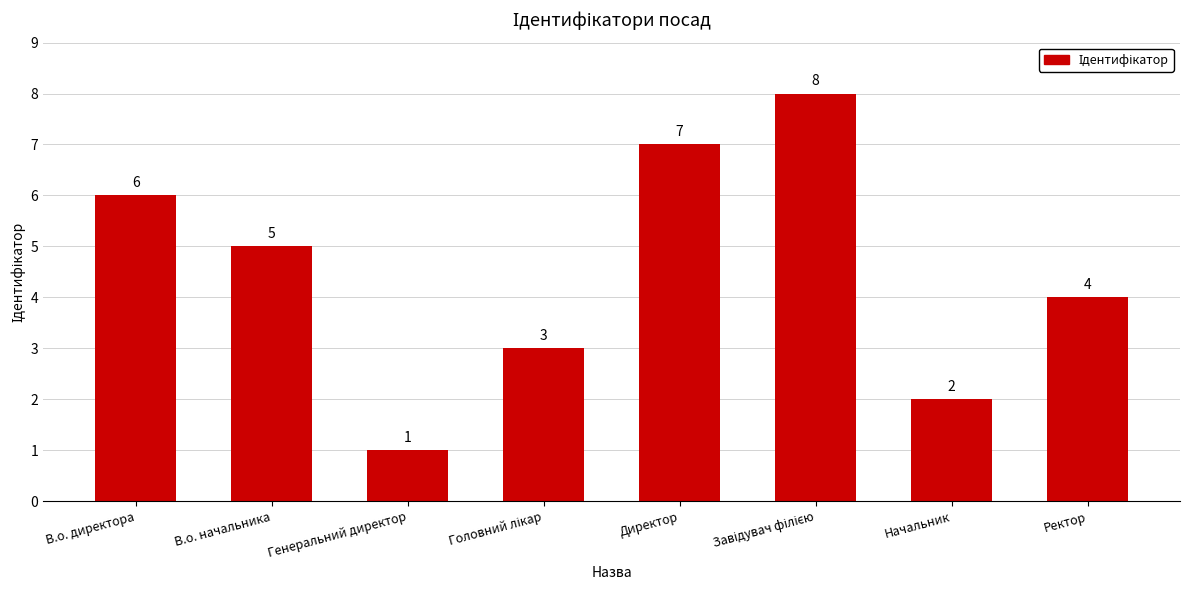

What is the value of the 5th bar from the left?

7